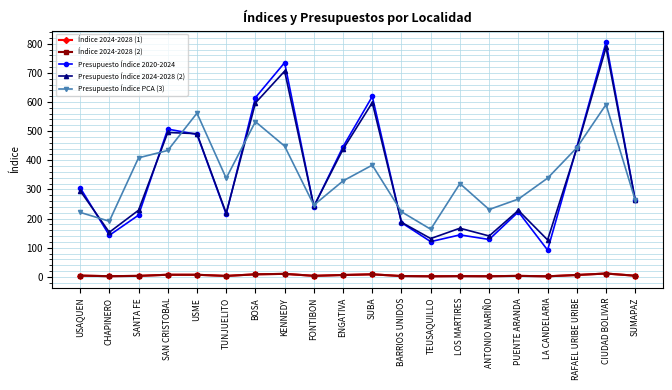

Which series has the widest spread of values?

Presupuesto Índice 2020-2024